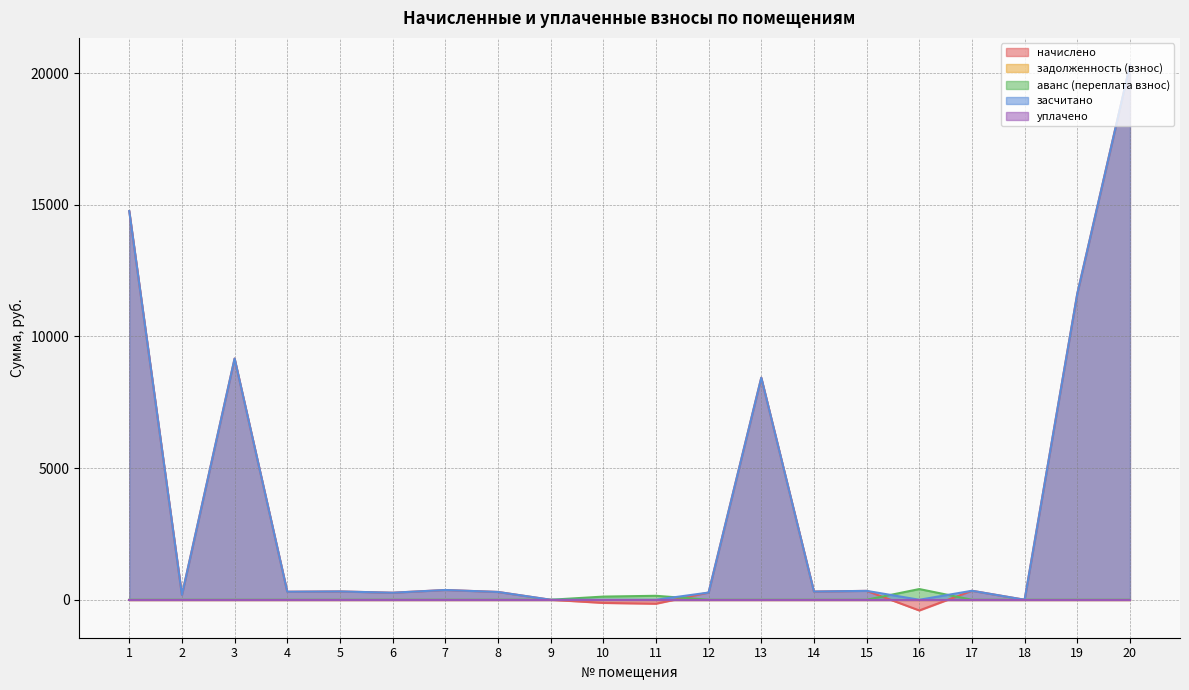

What is the sum of all аванс (переплата взнос) values?

676.8